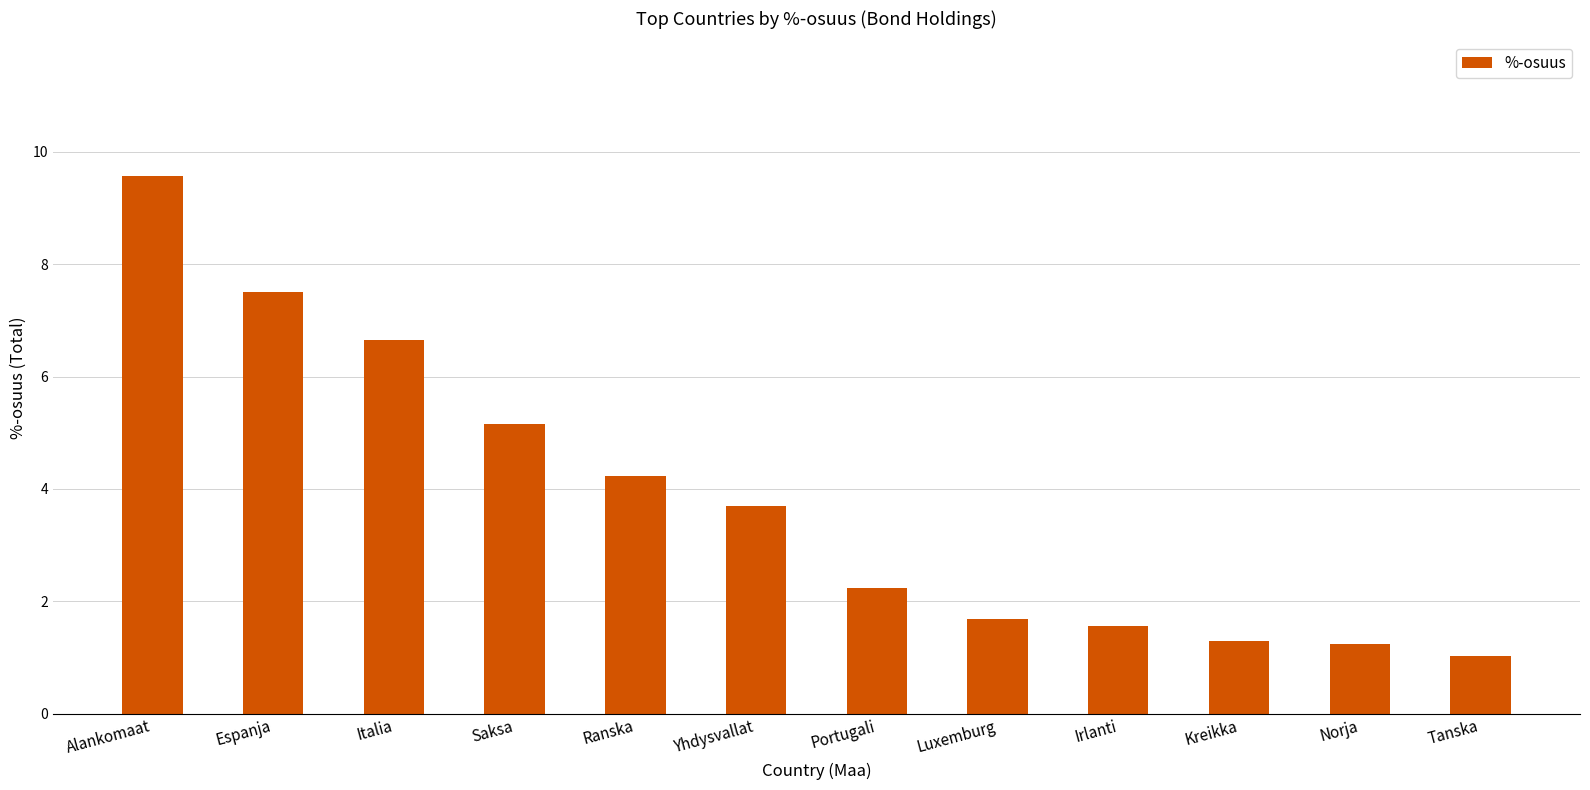

What is the maximum value shown in the chart?

9.6